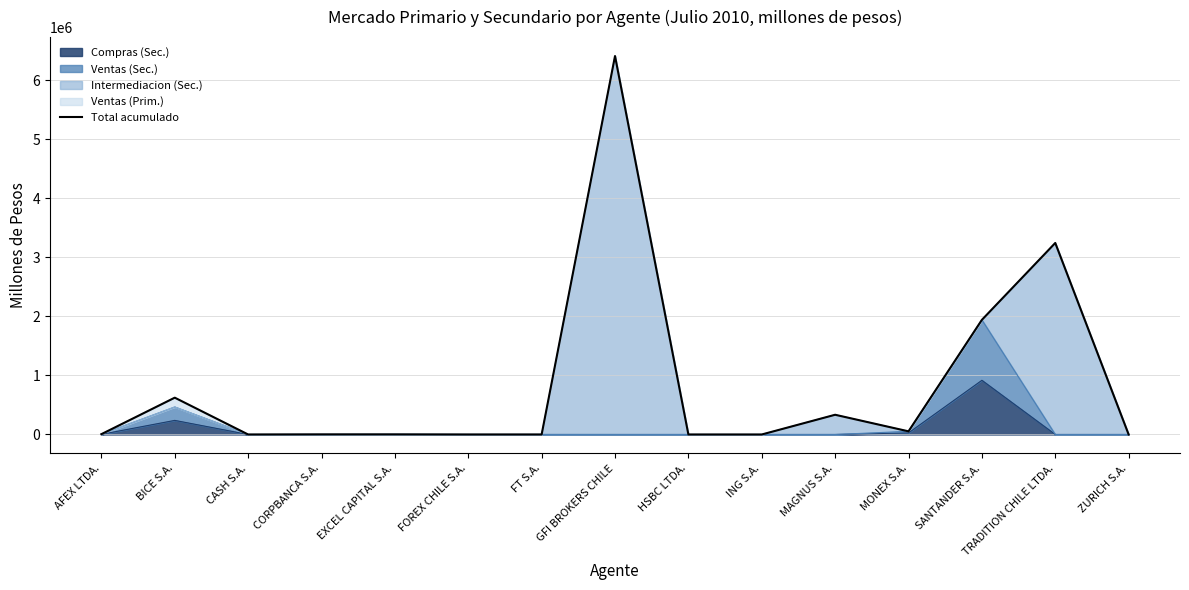

At which category does the data reach its first local valley?

CASH S.A.